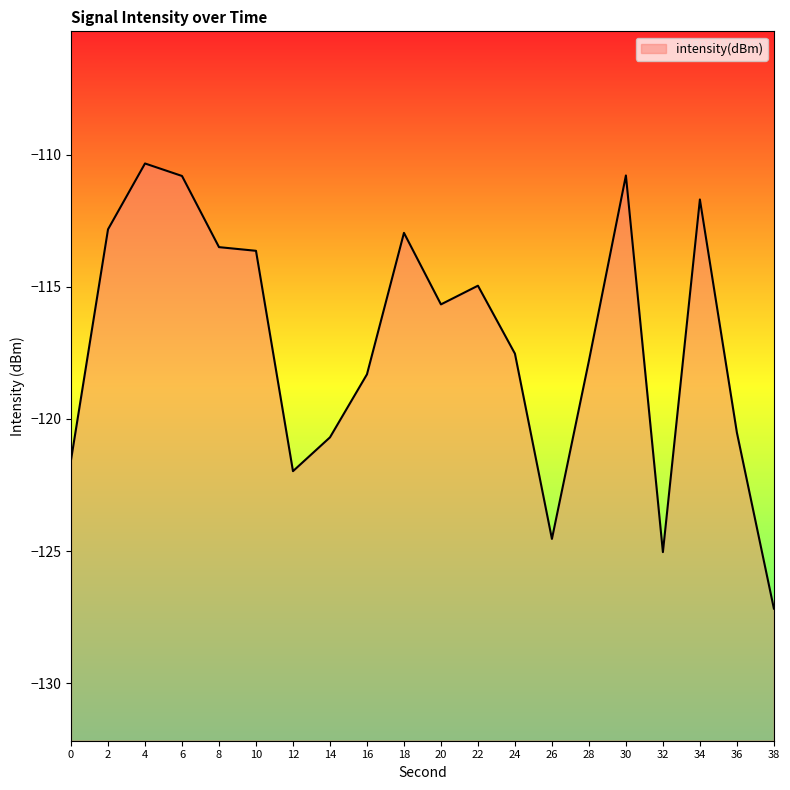

What is the value of the 8th point from the left?

-120.7